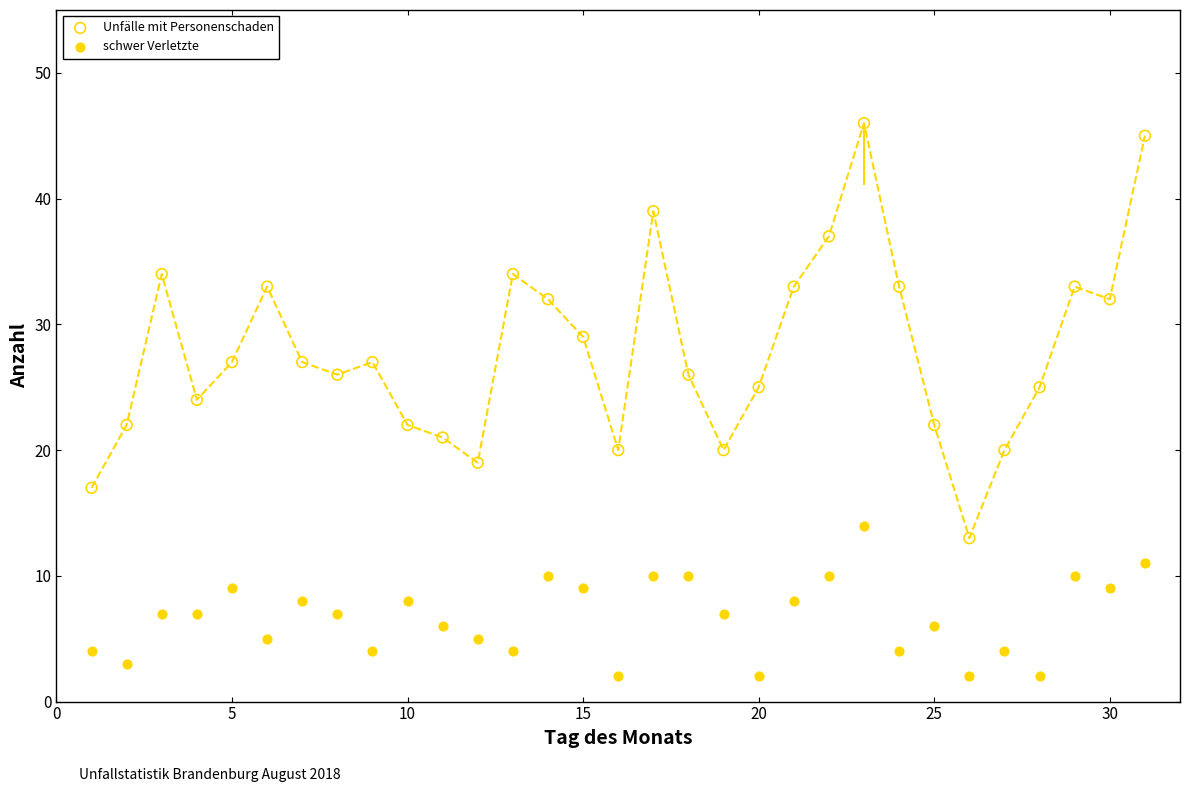

Across all data points, what is the range of X values (max minus min)?

30